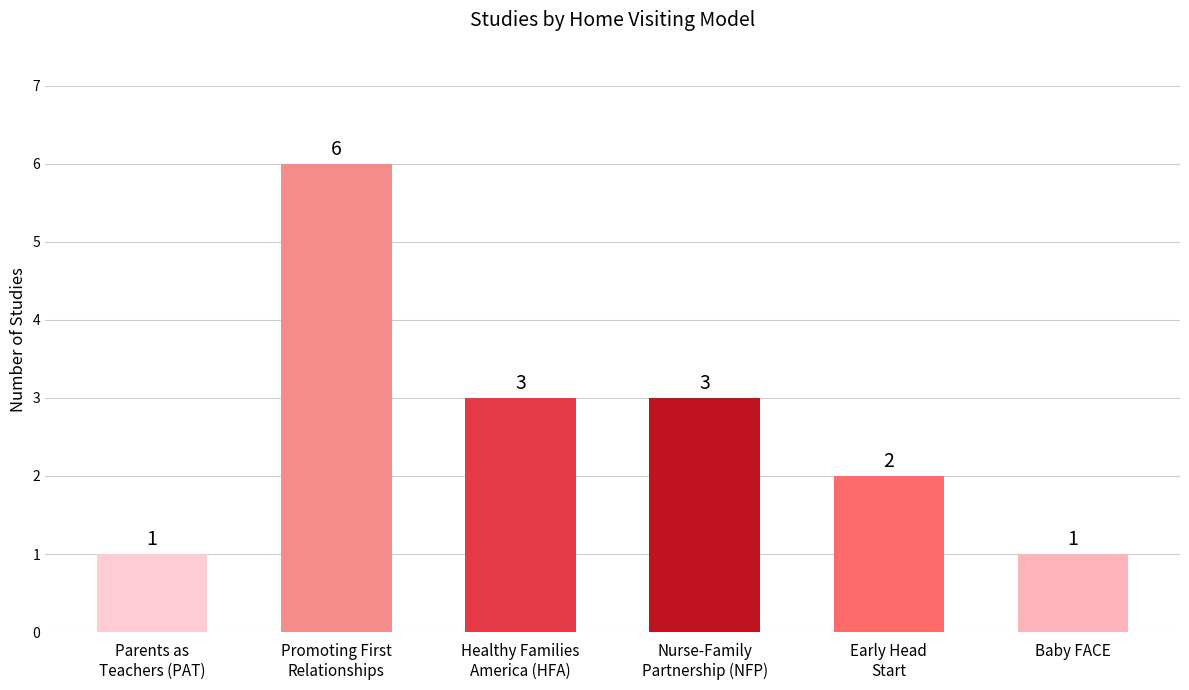

Where does the data first go above 3?

Promoting First
Relationships